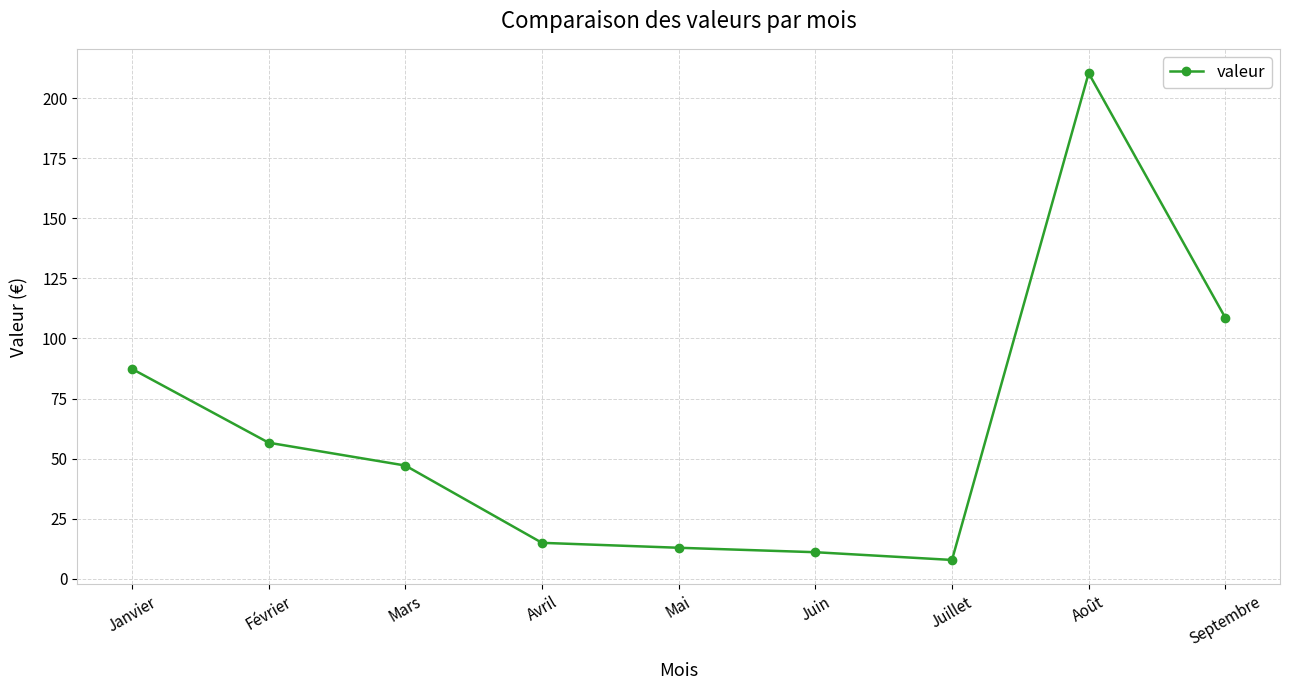

Where is the first local minimum?

Juillet